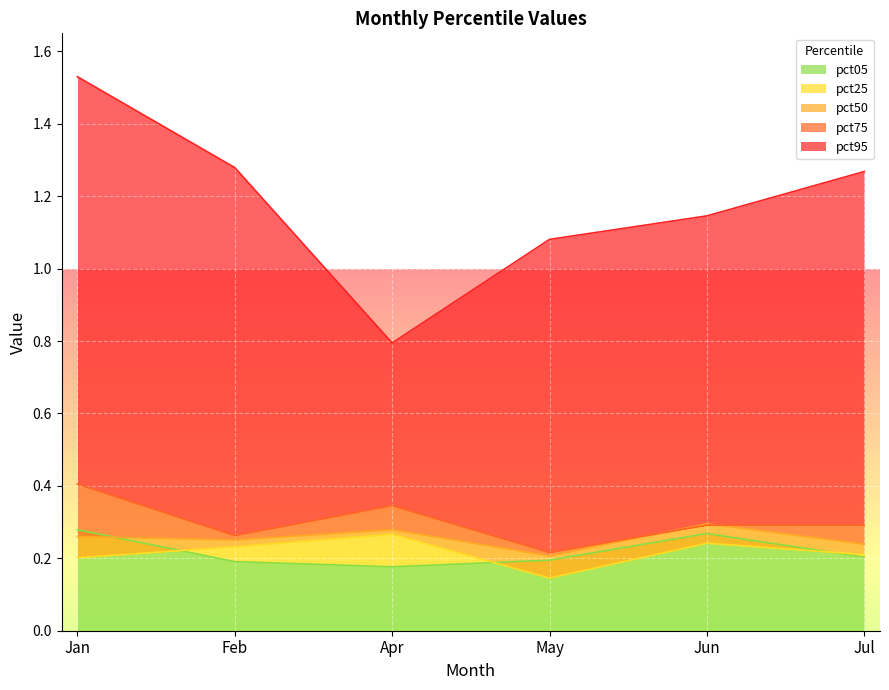

At how many categories does at least one series exceed 0?

6